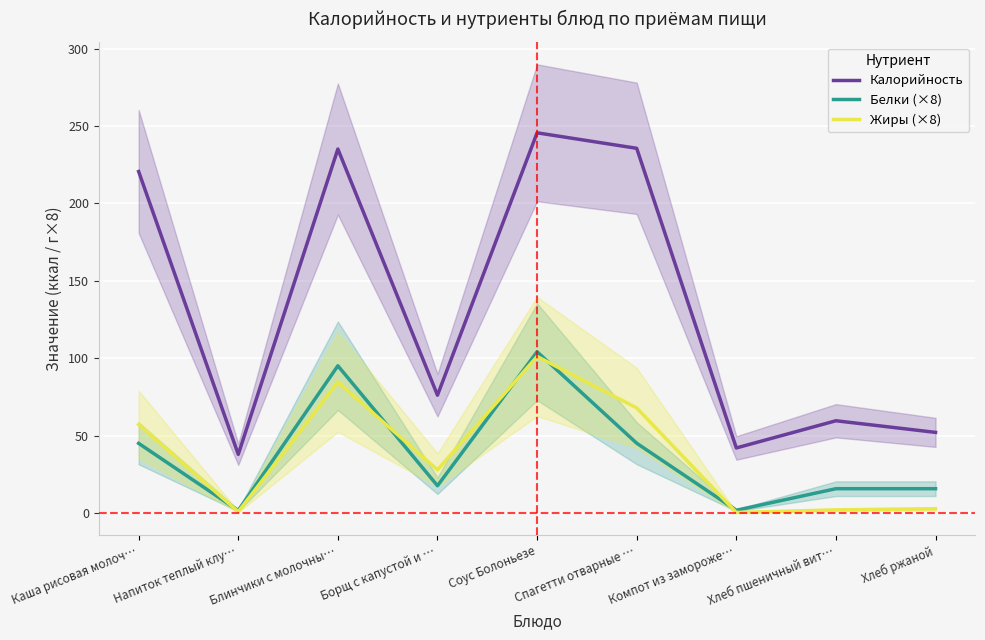

Which category has the highest value in the Белки (×8) series?

Соус Болоньезе